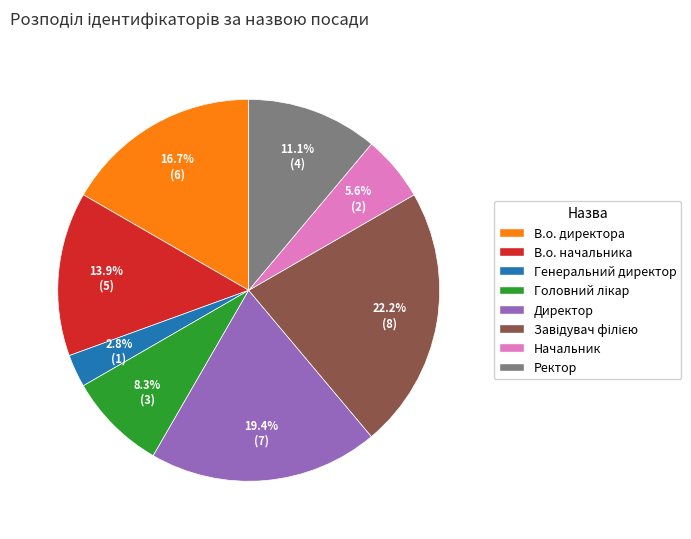

Approximately how many times larger is the value at В.о. директора compared to Начальник?

3.0